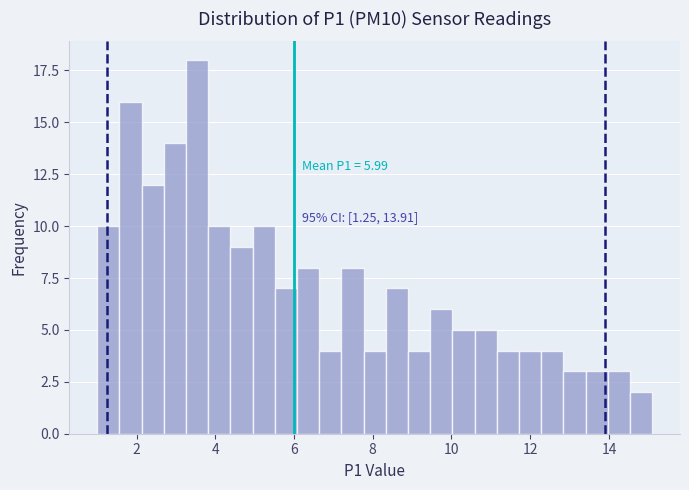

Read against the x-axis, roughly where is the centre of the tallest bar?

3.6